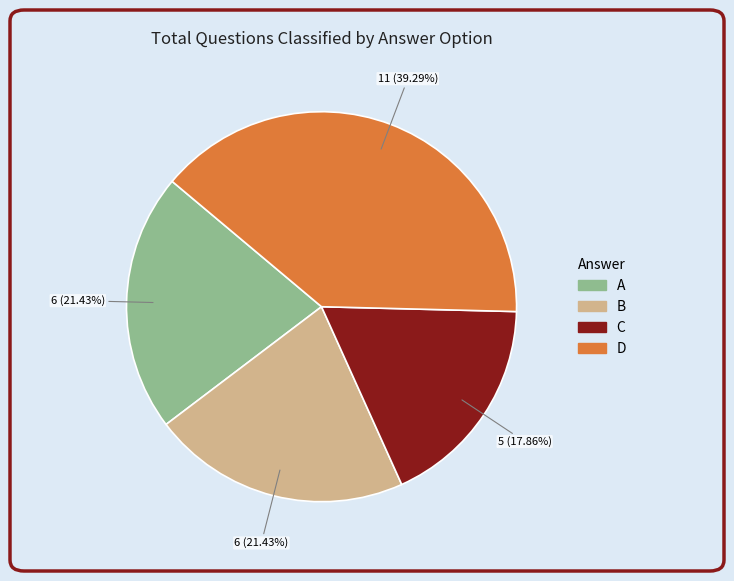

Is the sum of B and C greater than half?

No